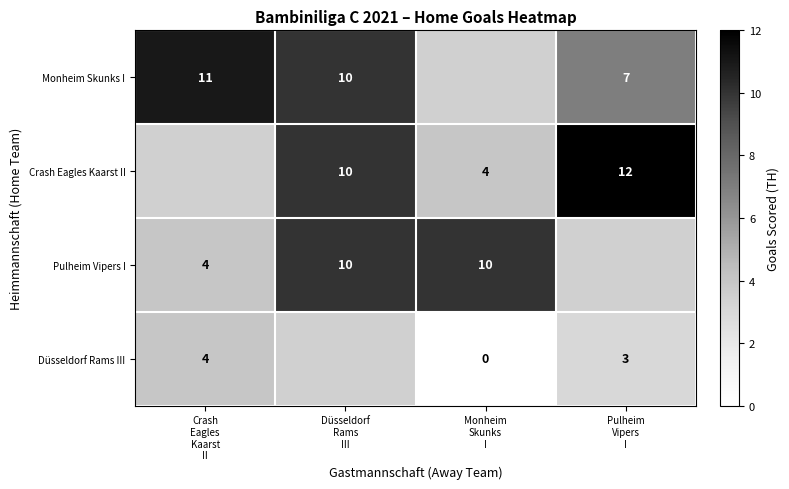

Is it true that Düsseldorf Rams III equals 2.0 at Monheim Skunks I?

False